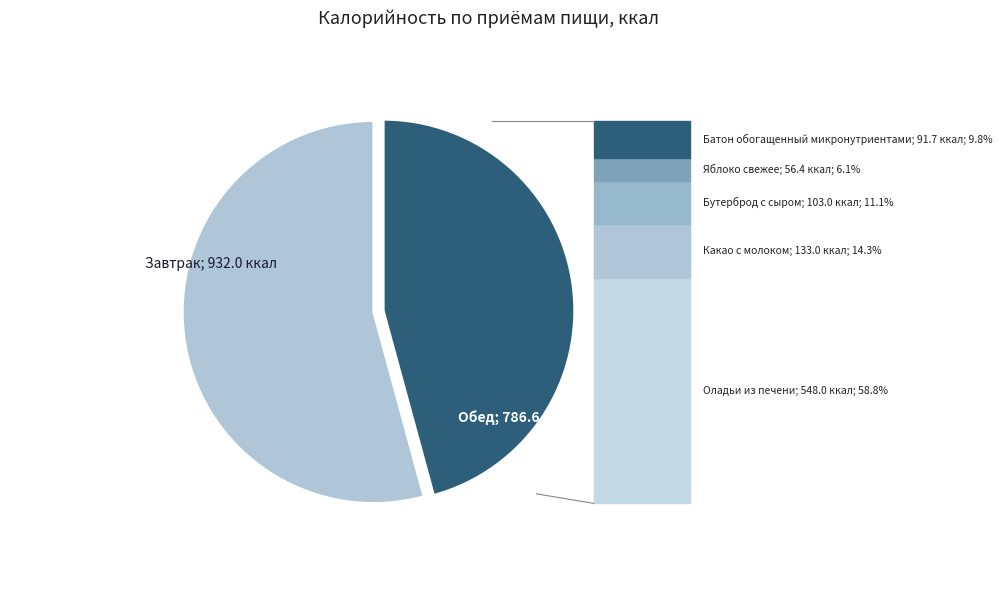

Is there a majority slice in this chart?

Yes